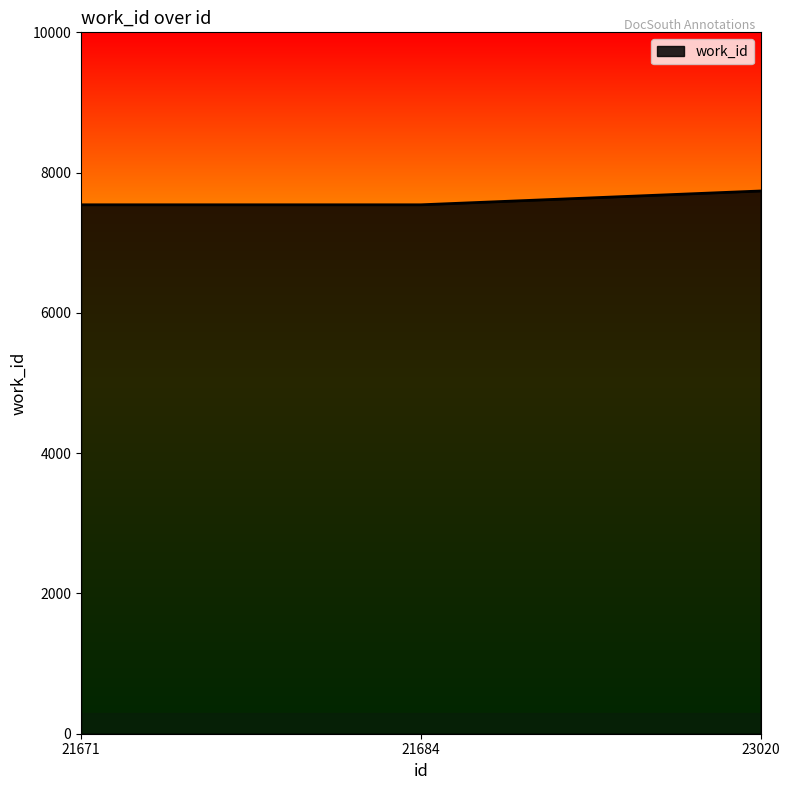

Is it true that the value at 23020 is 13044?

False